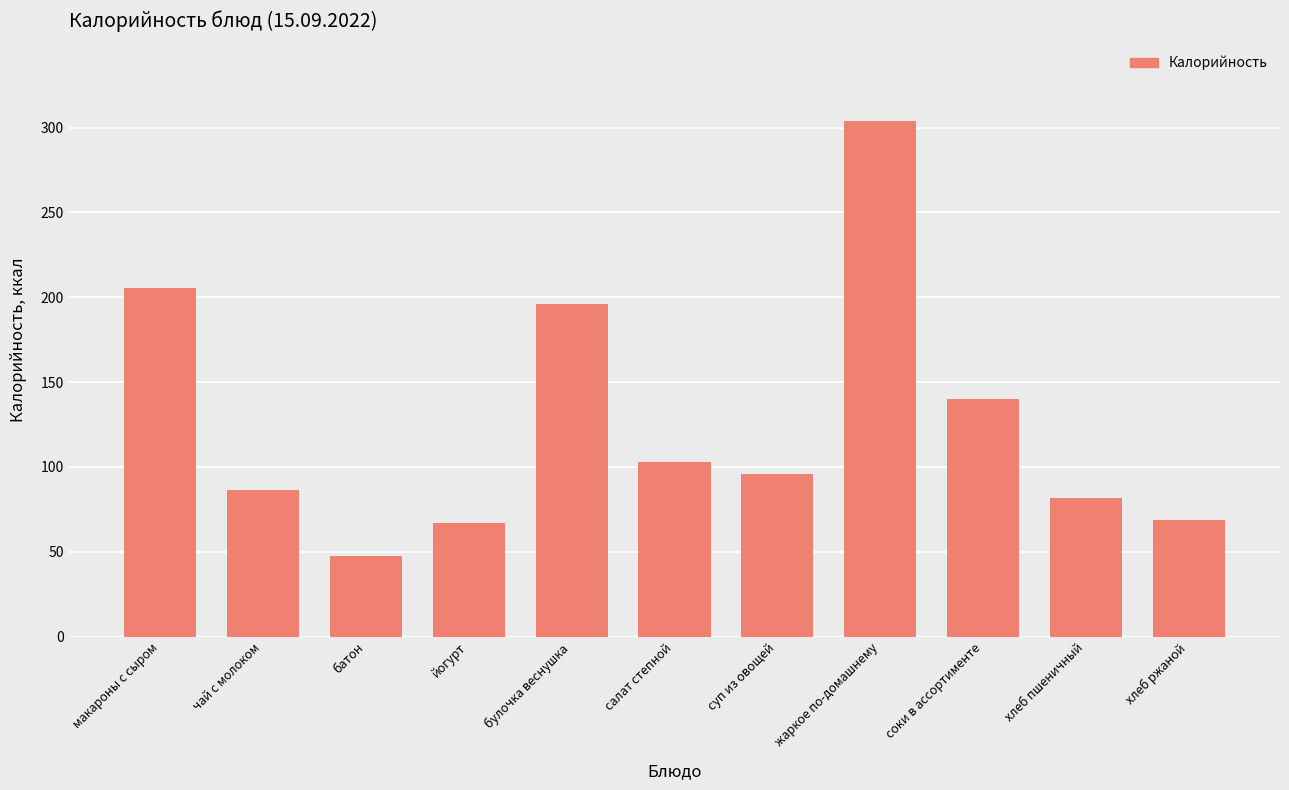

At which label does the data first exceed 96?

макароны с сыром